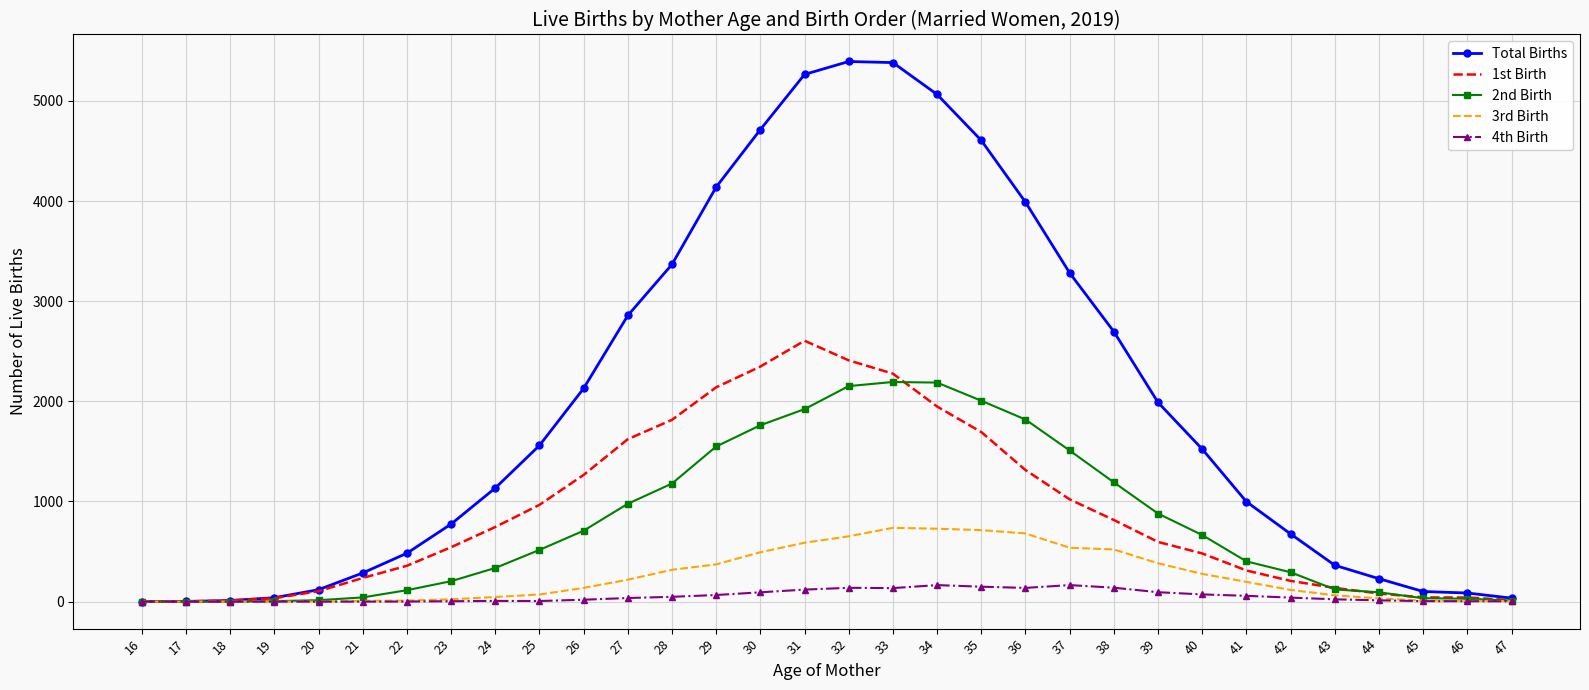

What is the highest value of the 2nd Birth series?

2193